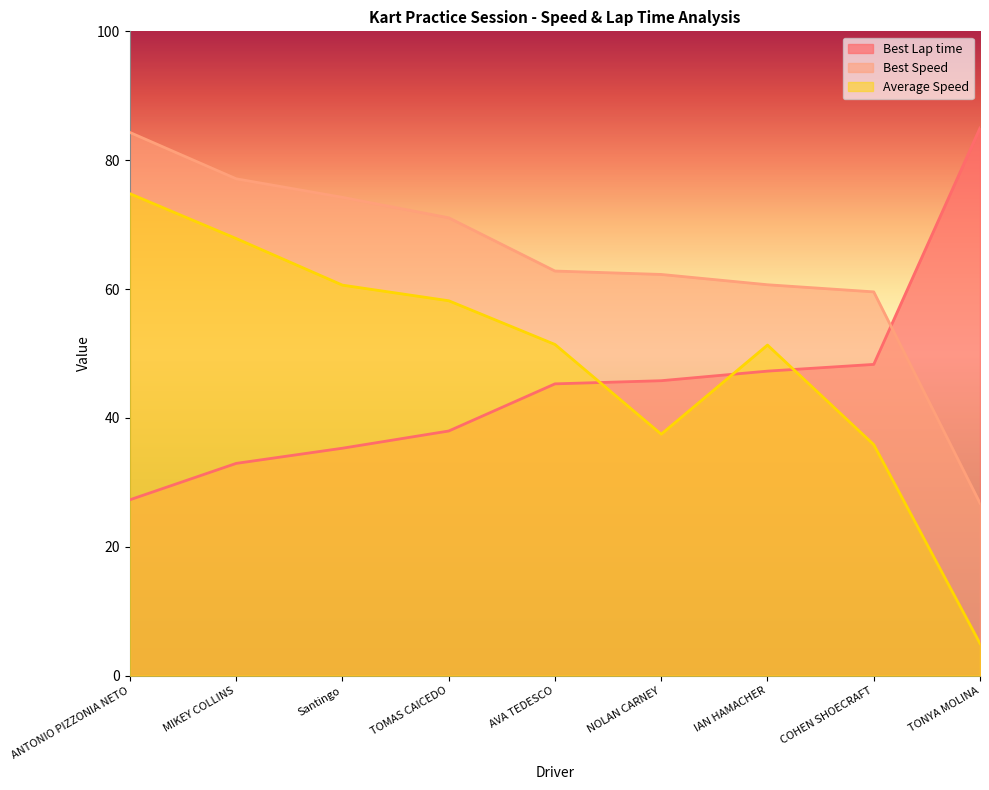

At COHEN SHOECRAFT, list the series in order from smallest to largest.

Average Speed, Best Lap time, Best Speed